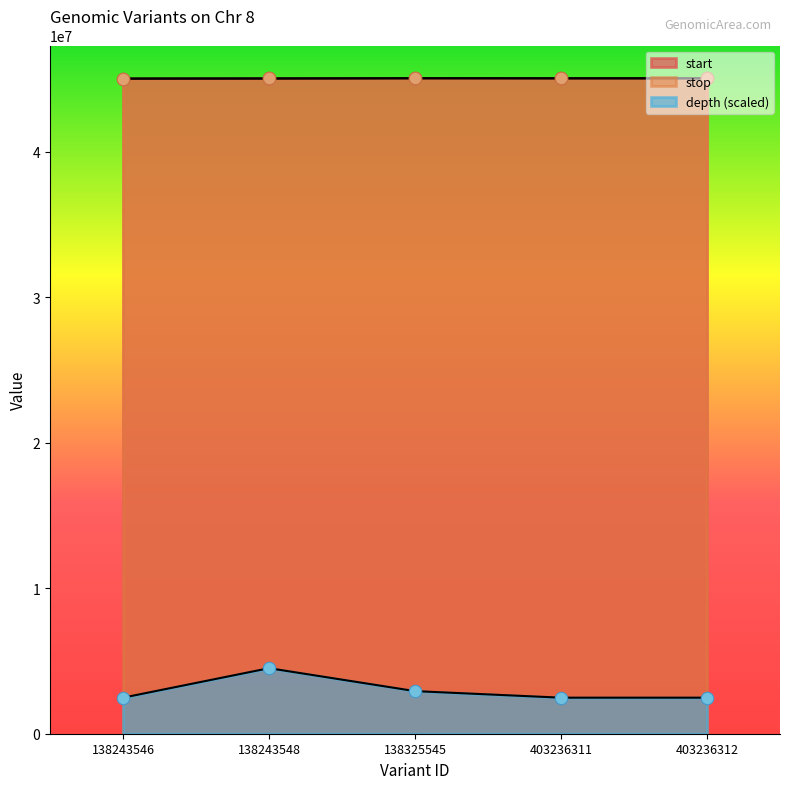

Is the value of start at 403236312 greater than the value of depth at 138243548?

Yes